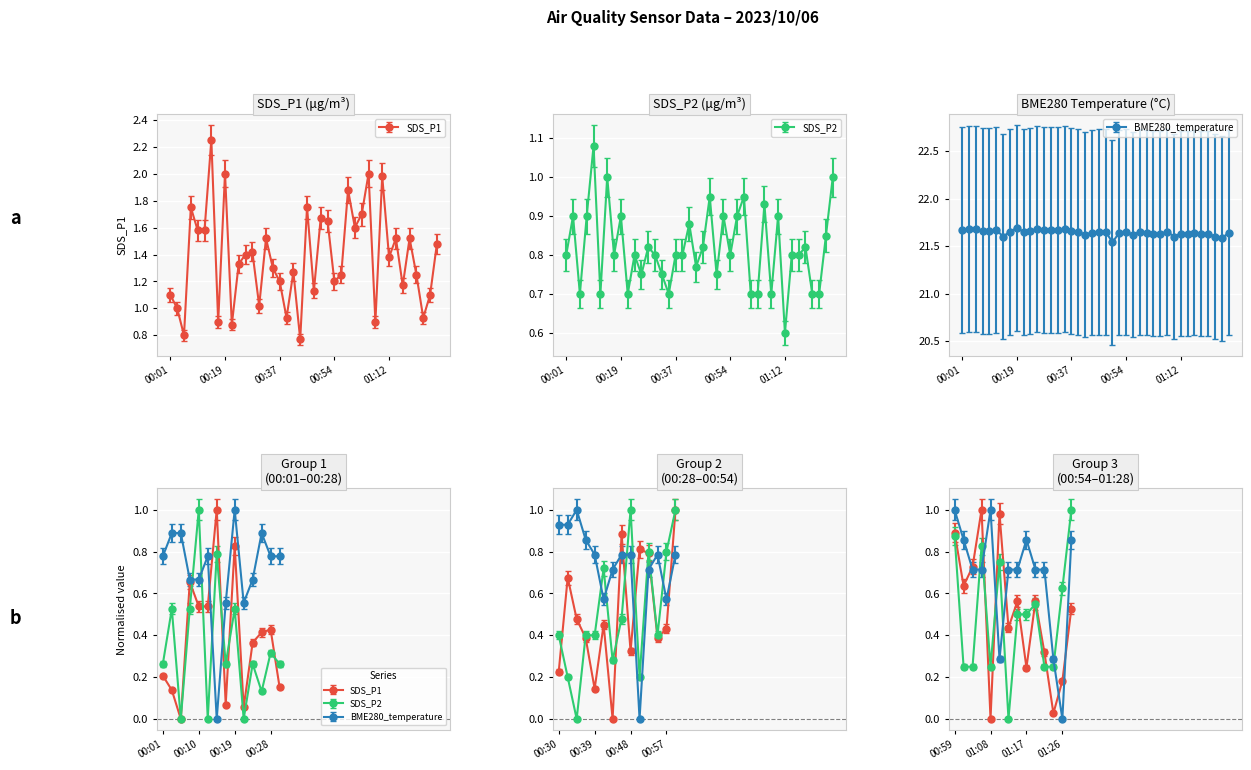

At which label is SDS_P2 closest to 0?

01:12